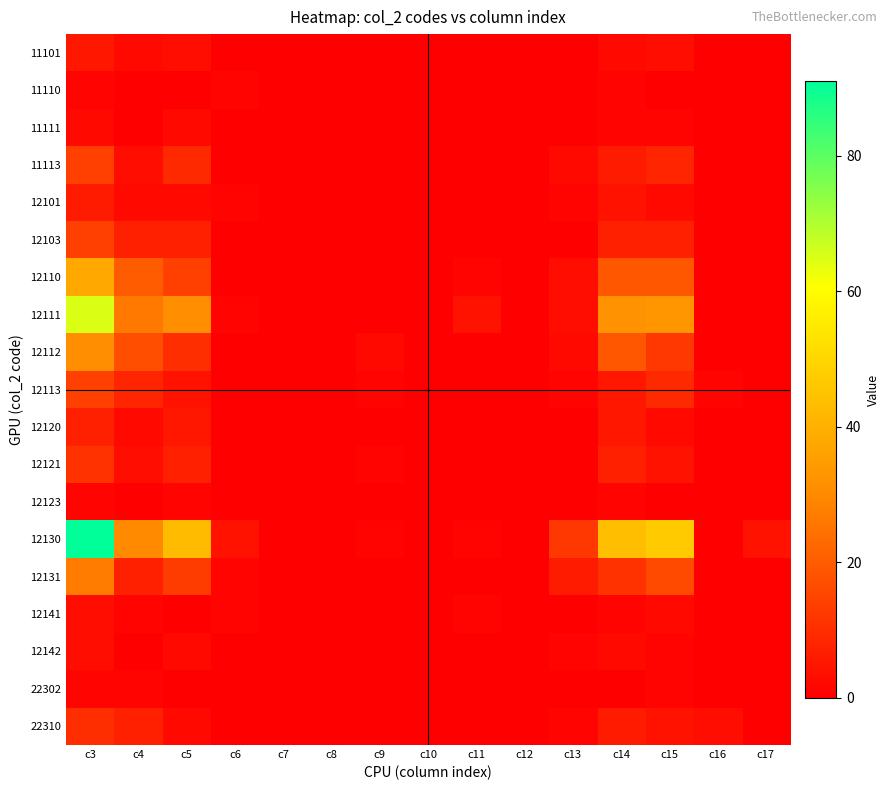

Reading left to right, extract all data points from this chart.

11101: c3=5	c4=2	c5=3	c6=0	c7=0	c8=0	c9=0	c10=0	c11=0	c12=0	c13=0	c14=2	c15=3	c16=0	c17=0
11110: c3=1	c4=0	c5=0	c6=1	c7=0	c8=0	c9=0	c10=0	c11=0	c12=0	c13=0	c14=1	c15=0	c16=0	c17=0
11111: c3=2	c4=0	c5=2	c6=0	c7=0	c8=0	c9=0	c10=0	c11=0	c12=0	c13=0	c14=1	c15=1	c16=0	c17=0
11113: c3=14	c4=3	c5=9	c6=0	c7=0	c8=0	c9=0	c10=0	c11=0	c12=0	c13=2	c14=6	c15=8	c16=0	c17=0
12101: c3=6	c4=2	c5=2	c6=1	c7=0	c8=0	c9=0	c10=0	c11=0	c12=0	c13=1	c14=4	c15=2	c16=0	c17=0
12103: c3=14	c4=7	c5=7	c6=0	c7=0	c8=0	c9=0	c10=0	c11=0	c12=0	c13=0	c14=7	c15=7	c16=0	c17=0
12110: c3=38	c4=20	c5=14	c6=0	c7=0	c8=0	c9=0	c10=0	c11=1	c12=0	c13=3	c14=19	c15=19	c16=0	c17=0
12111: c3=65	c4=26	c5=31	c6=1	c7=0	c8=0	c9=0	c10=0	c11=4	c12=0	c13=3	c14=32	c15=33	c16=0	c17=0
12112: c3=31	c4=17	c5=10	c6=0	c7=0	c8=0	c9=2	c10=0	c11=0	c12=0	c13=2	c14=19	c15=12	c16=0	c17=0
12113: c3=14	c4=8	c5=4	c6=0	c7=0	c8=0	c9=1	c10=0	c11=0	c12=0	c13=1	c14=5	c15=9	c16=1	c17=0
12120: c3=7	c4=2	c5=5	c6=0	c7=0	c8=0	c9=0	c10=0	c11=0	c12=0	c13=0	c14=5	c15=2	c16=0	c17=0
12121: c3=11	c4=3	c5=7	c6=0	c7=0	c8=0	c9=1	c10=0	c11=0	c12=0	c13=0	c14=7	c15=4	c16=0	c17=0
12123: c3=1	c4=0	c5=1	c6=0	c7=0	c8=0	c9=0	c10=0	c11=0	c12=0	c13=0	c14=1	c15=0	c16=0	c17=0
12130: c3=91	c4=30	c5=43	c6=4	c7=0	c8=0	c9=1	c10=0	c11=1	c12=0	c13=12	c14=44	c15=47	c16=0	c17=4
12131: c3=27	c4=7	c5=13	c6=1	c7=0	c8=0	c9=0	c10=0	c11=0	c12=0	c13=6	c14=11	c15=16	c16=0	c17=0
12141: c3=3	c4=1	c5=0	c6=1	c7=0	c8=0	c9=0	c10=0	c11=1	c12=0	c13=0	c14=1	c15=2	c16=0	c17=0
12142: c3=3	c4=0	c5=2	c6=0	c7=0	c8=0	c9=0	c10=0	c11=0	c12=0	c13=1	c14=2	c15=1	c16=0	c17=0
22302: c3=1	c4=1	c5=0	c6=0	c7=0	c8=0	c9=0	c10=0	c11=0	c12=0	c13=0	c14=0	c15=1	c16=0	c17=0
22310: c3=10	c4=7	c5=2	c6=0	c7=0	c8=0	c9=0	c10=0	c11=0	c12=0	c13=1	c14=6	c15=4	c16=3	c17=0